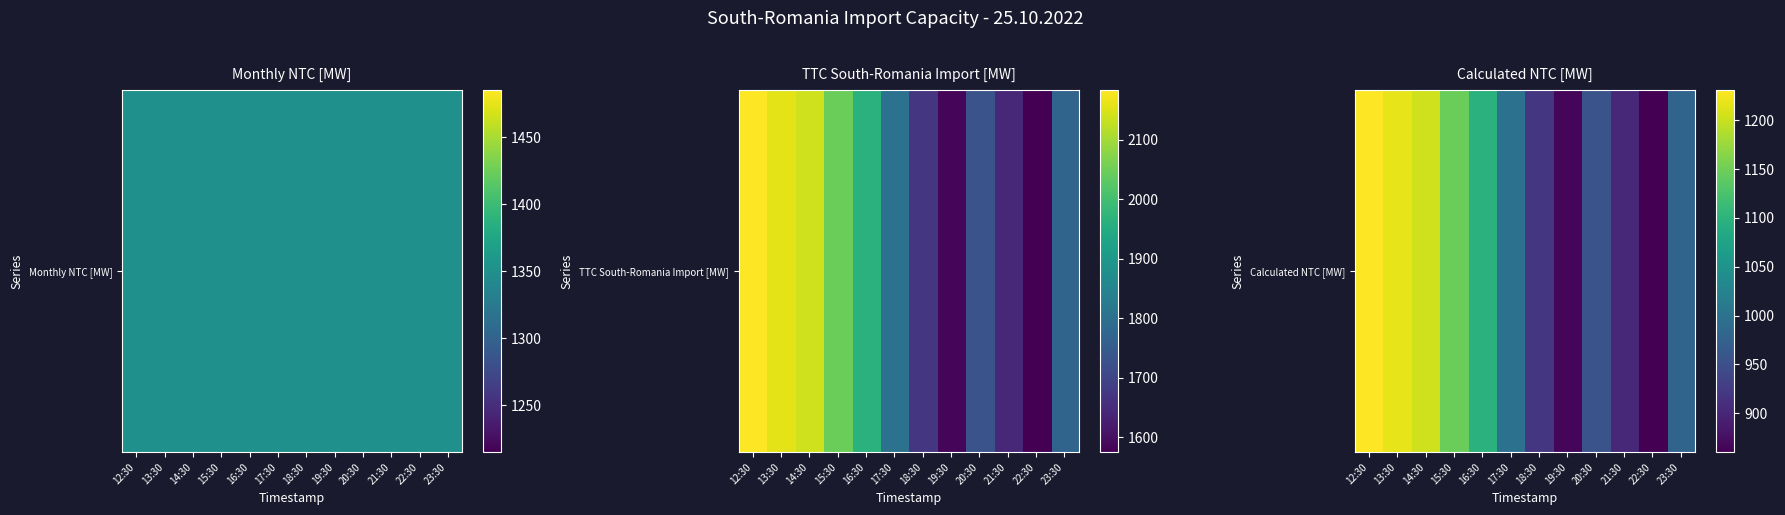

What is the sum of all values?

12376